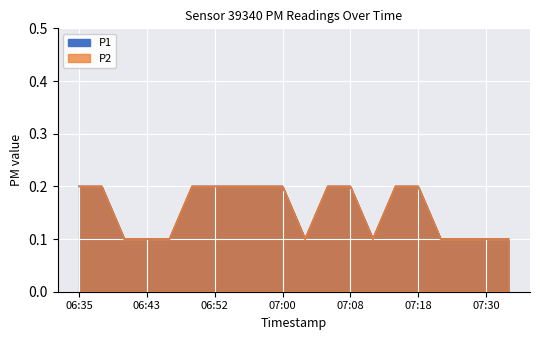

What are all the series names shown in the legend?

P1, P2